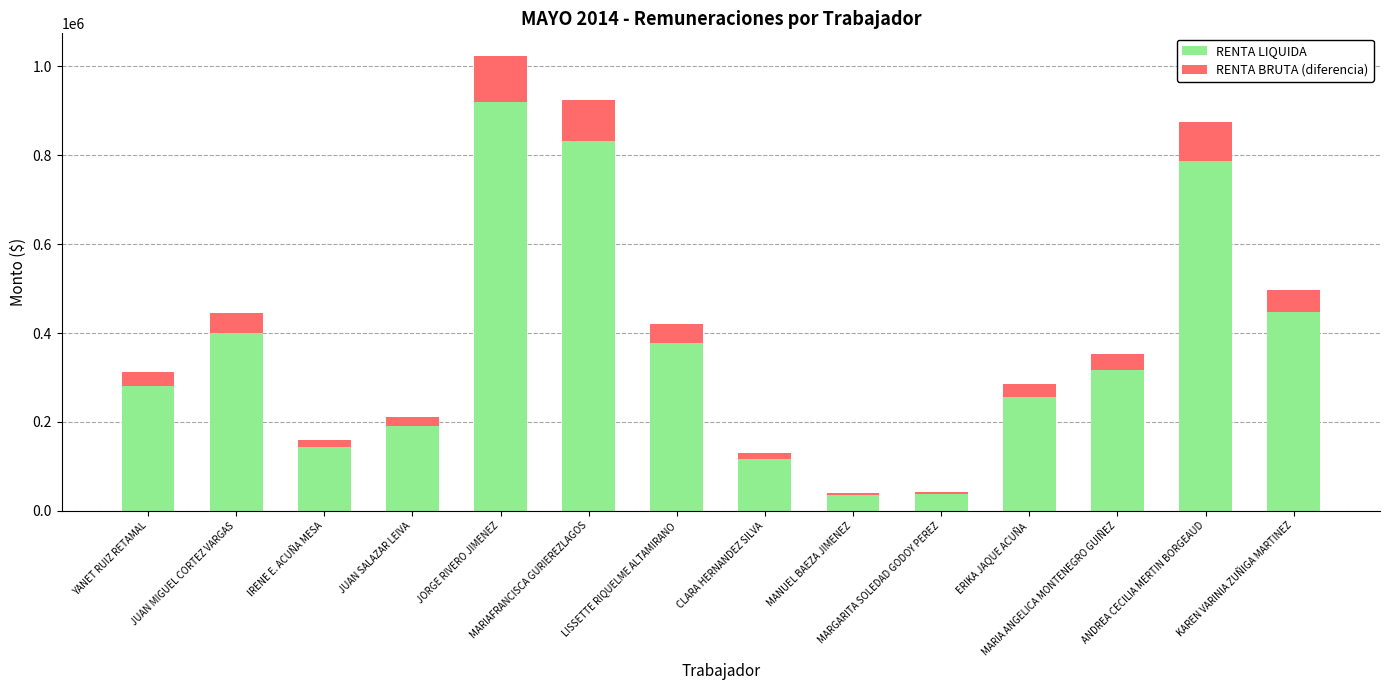

What is the label of the 8th bar from the left?

CLARA HERNANDEZ SILVA